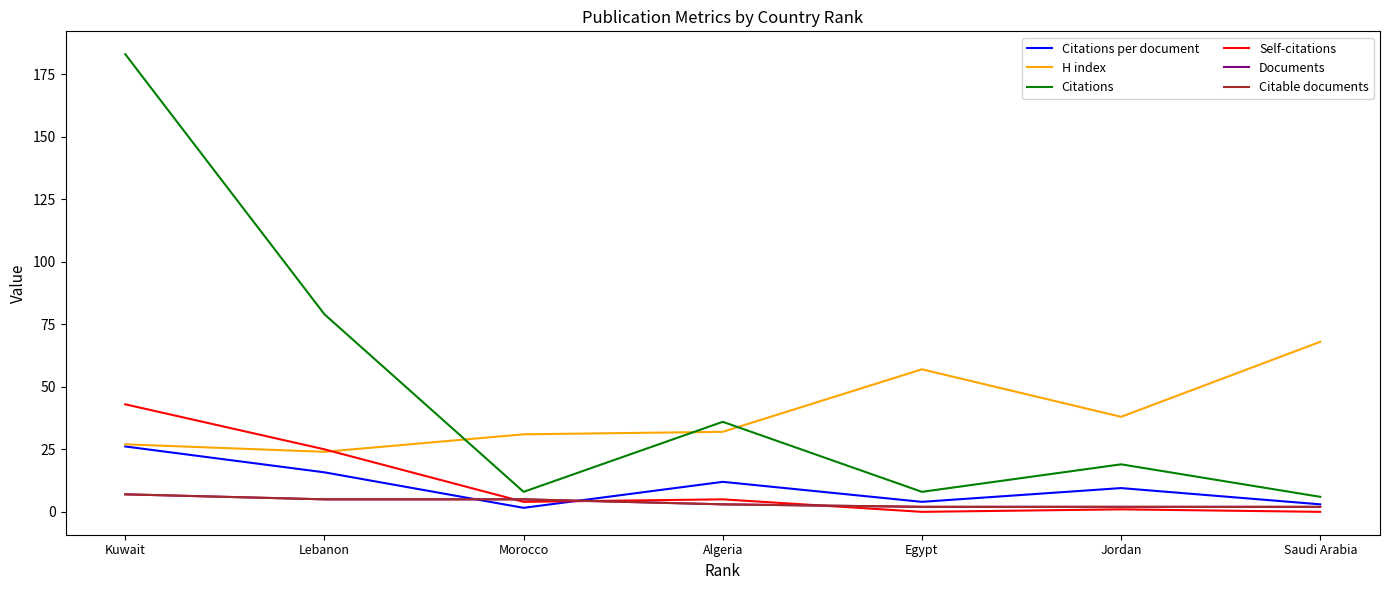

Which category has the highest value across all series?

Kuwait